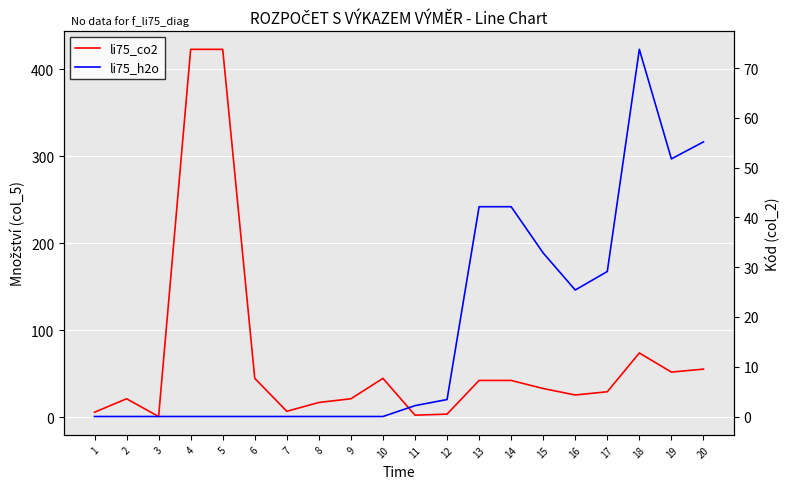

What is the value of the li75_co2 point at the 3rd from the left?

0.6